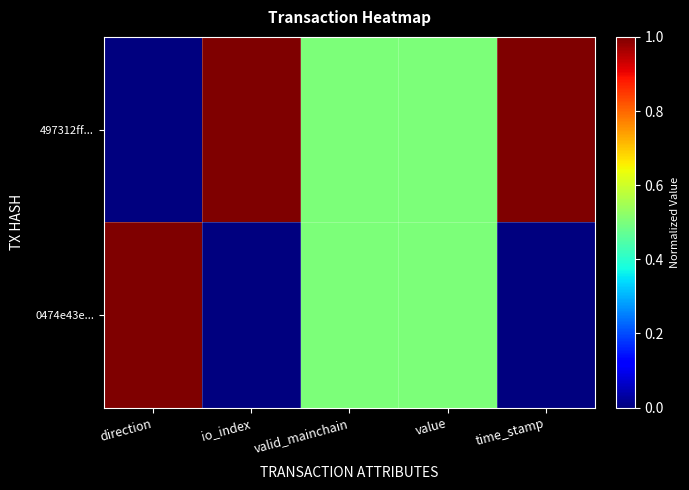

Between time_stamp and value, which is larger?

time_stamp